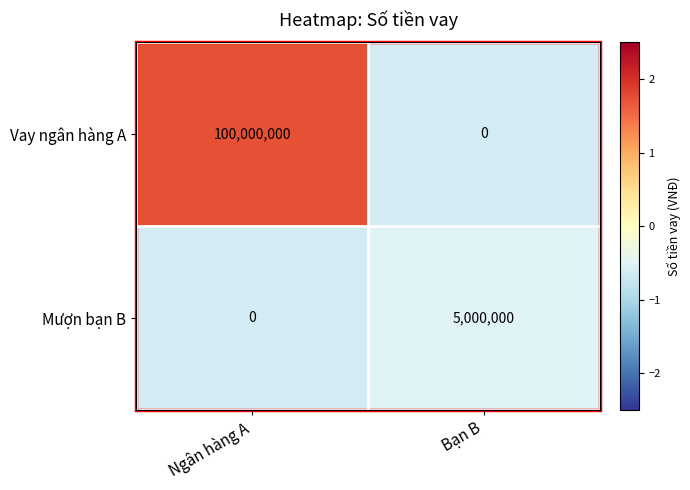

The Vay ngân hàng A series shows 177784111 at Ngân hàng A. True or false?

False